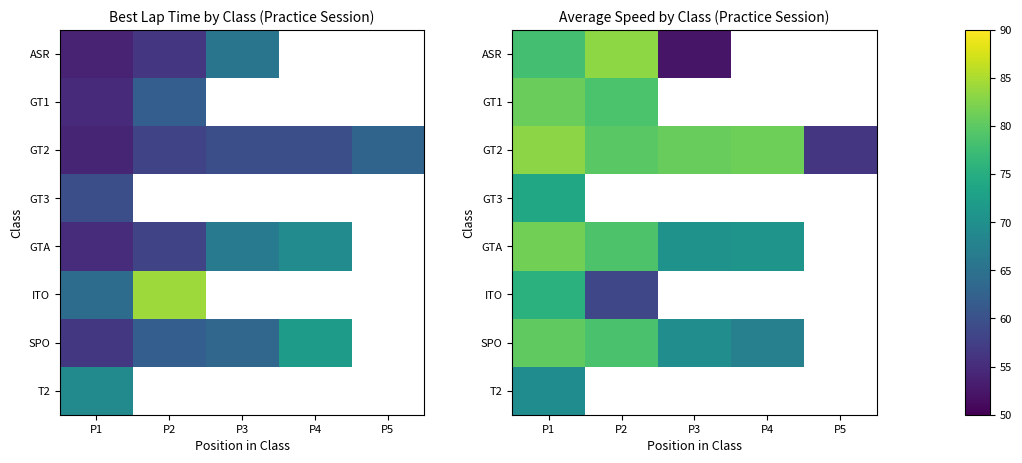

How many categories are shown in the chart?

5